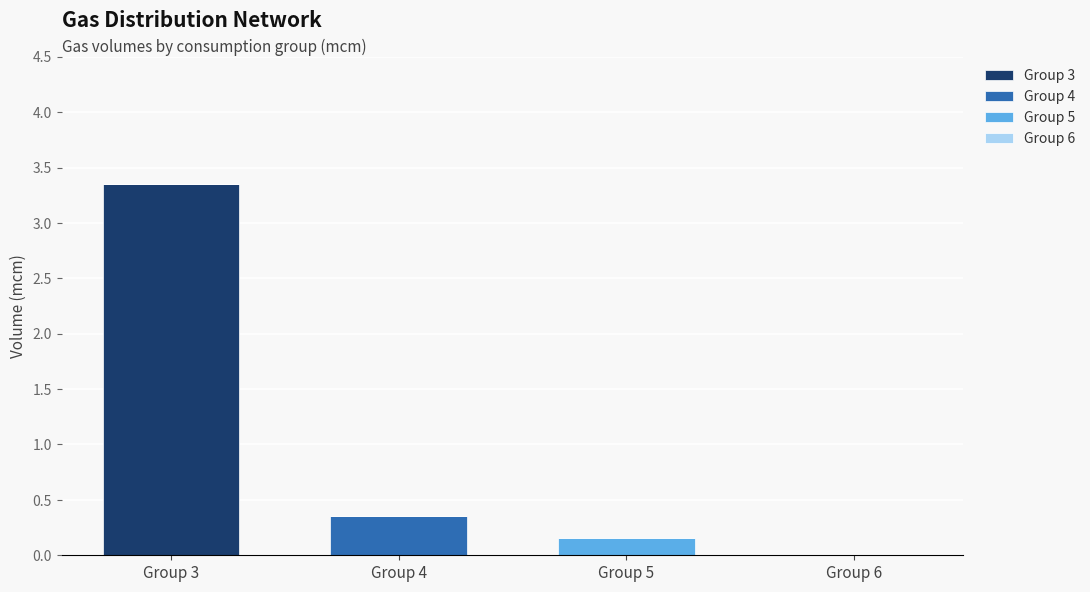

At which category is the sum across all series the highest?

Group 3